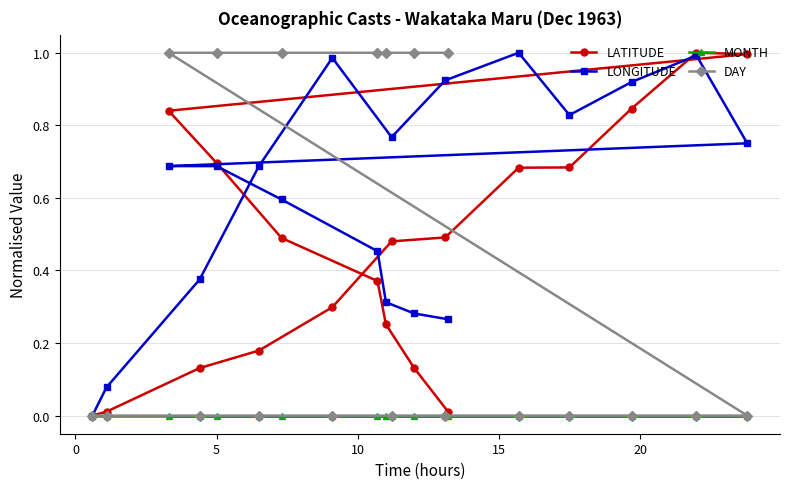

Which series has the largest total across all categories?

LONGITUDE